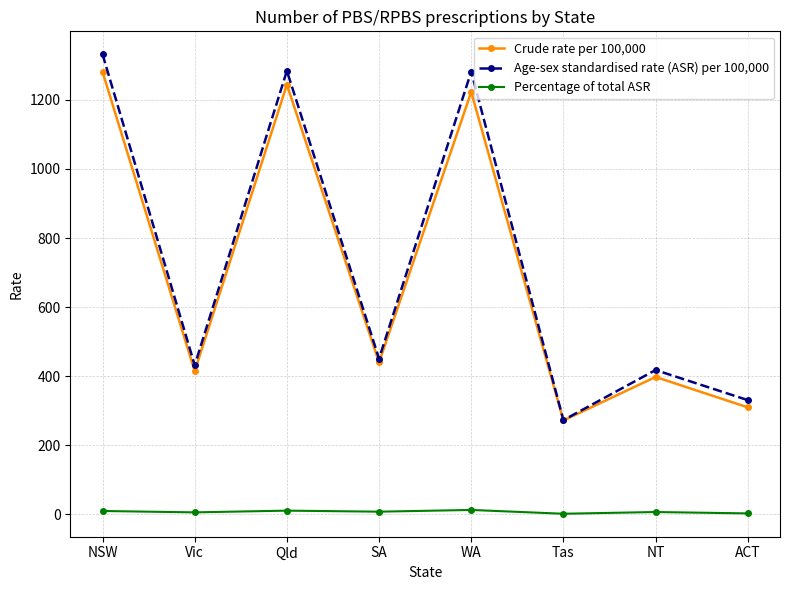

What is the sum of all Percentage of total ASR values?

60